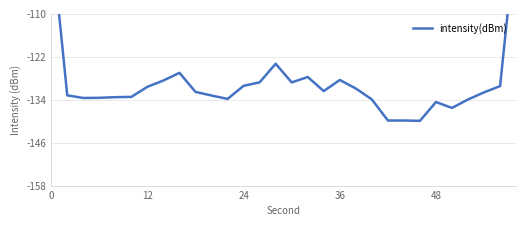

How many values are below -131?

17